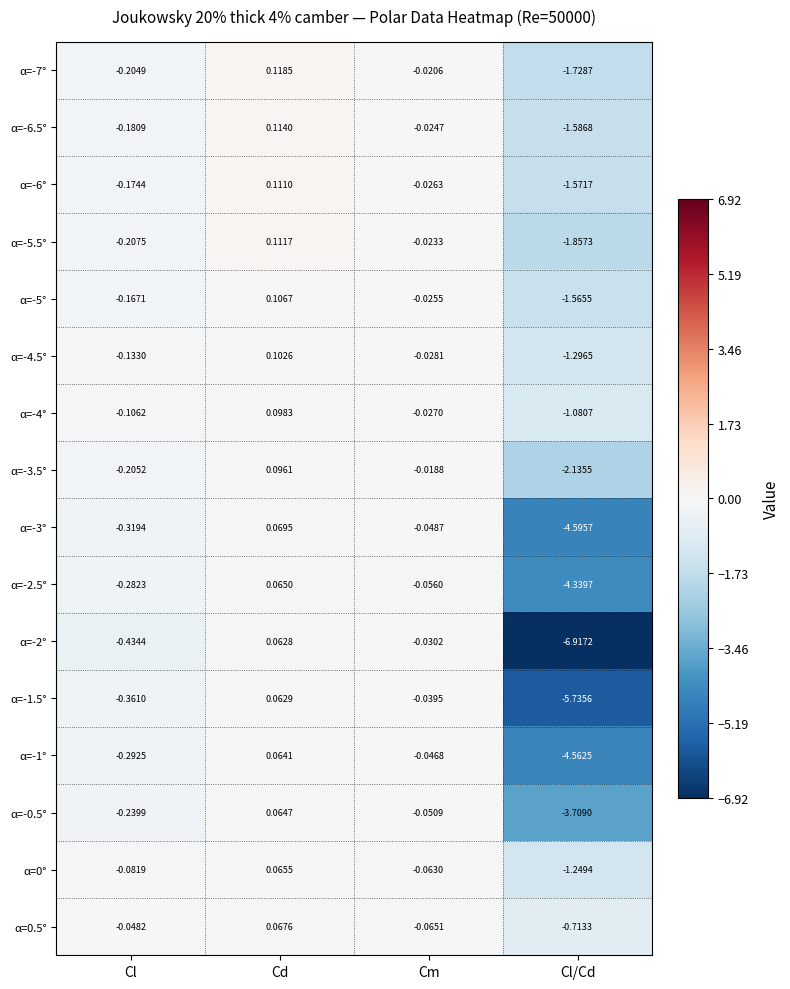

Where does the α=-4° series first go above 0?

Cd